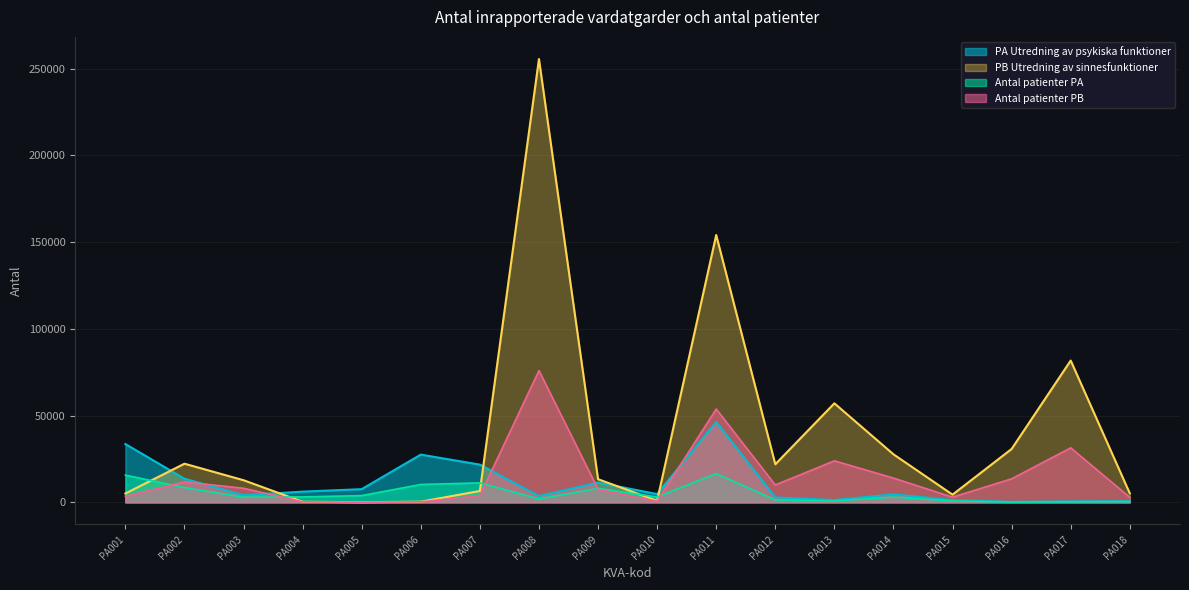

What is the difference between the maximum and minimum values in the Antal patienter PB series?

75870